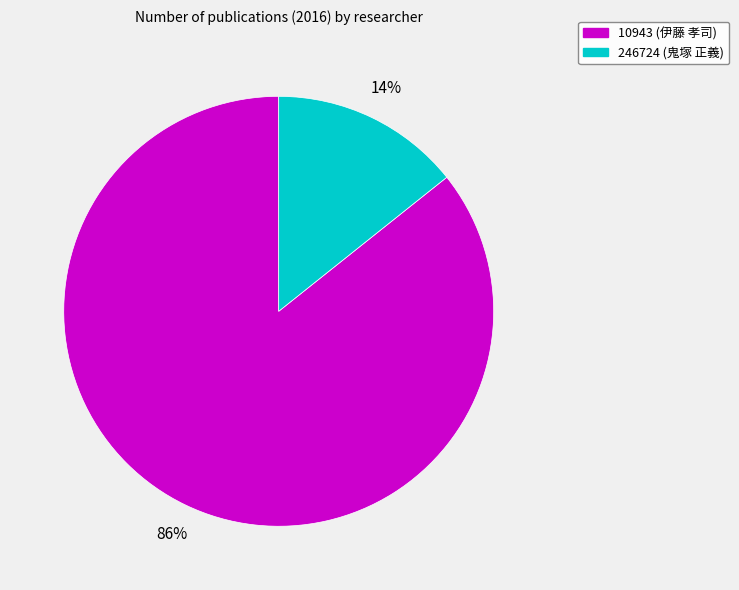

Is there any slice that represents more than half of the pie?

Yes